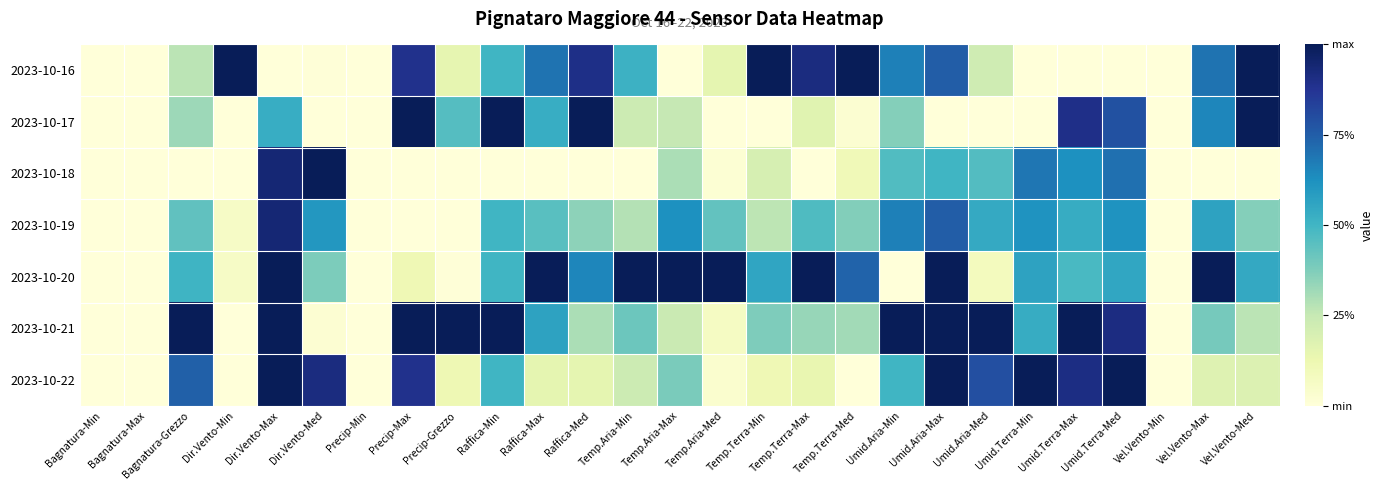

Reading left to right, transcribe all the data shown in this chart.

2023-10-16: Bagnatura-Min=0.0	Bagnatura-Max=0.0	Bagnatura-Grezzo=0.3	Dir.Vento-Min=1.0	Dir.Vento-Max=0.0	Dir.Vento-Med=0.0	Precip-Min=0.0	Precip-Max=0.9	Precip-Grezzo=0.1	Raffica-Min=0.5	Raffica-Max=0.7	Raffica-Med=0.9	Temp.Aria-Min=0.5	Temp.Aria-Max=0.0	Temp.Aria-Med=0.1	Temp.Terra-Min=1.0	Temp.Terra-Max=0.9	Temp.Terra-Med=1.0	Umid.Aria-Min=0.7	Umid.Aria-Max=0.8	Umid.Aria-Med=0.2	Umid.Terra-Min=0.0	Umid.Terra-Max=0.0	Umid.Terra-Med=0.0	Vel.Vento-Min=0.0	Vel.Vento-Max=0.7	Vel.Vento-Med=1.0
2023-10-17: Bagnatura-Min=0.0	Bagnatura-Max=0.0	Bagnatura-Grezzo=0.3	Dir.Vento-Min=0.0	Dir.Vento-Max=0.5	Dir.Vento-Med=0.0	Precip-Min=0.0	Precip-Max=1.0	Precip-Grezzo=0.5	Raffica-Min=1.0	Raffica-Max=0.5	Raffica-Med=1.0	Temp.Aria-Min=0.2	Temp.Aria-Max=0.3	Temp.Aria-Med=0.0	Temp.Terra-Min=0.0	Temp.Terra-Max=0.2	Temp.Terra-Med=0.0	Umid.Aria-Min=0.4	Umid.Aria-Max=0.0	Umid.Aria-Med=0.0	Umid.Terra-Min=0.0	Umid.Terra-Max=0.9	Umid.Terra-Med=0.8	Vel.Vento-Min=0.0	Vel.Vento-Max=0.7	Vel.Vento-Med=1.0
2023-10-18: Bagnatura-Min=0.0	Bagnatura-Max=0.0	Bagnatura-Grezzo=0.0	Dir.Vento-Min=0.0	Dir.Vento-Max=0.9	Dir.Vento-Med=1.0	Precip-Min=0.0	Precip-Max=0.0	Precip-Grezzo=0.0	Raffica-Min=0.0	Raffica-Max=0.0	Raffica-Med=0.0	Temp.Aria-Min=0.0	Temp.Aria-Max=0.3	Temp.Aria-Med=0.0	Temp.Terra-Min=0.2	Temp.Terra-Max=0.0	Temp.Terra-Med=0.1	Umid.Aria-Min=0.5	Umid.Aria-Max=0.5	Umid.Aria-Med=0.5	Umid.Terra-Min=0.7	Umid.Terra-Max=0.6	Umid.Terra-Med=0.7	Vel.Vento-Min=0.0	Vel.Vento-Max=0.0	Vel.Vento-Med=0.0
2023-10-19: Bagnatura-Min=0.0	Bagnatura-Max=0.0	Bagnatura-Grezzo=0.4	Dir.Vento-Min=0.1	Dir.Vento-Max=0.9	Dir.Vento-Med=0.6	Precip-Min=0.0	Precip-Max=0.0	Precip-Grezzo=0.0	Raffica-Min=0.5	Raffica-Max=0.5	Raffica-Med=0.4	Temp.Aria-Min=0.3	Temp.Aria-Max=0.6	Temp.Aria-Med=0.4	Temp.Terra-Min=0.3	Temp.Terra-Max=0.5	Temp.Terra-Med=0.4	Umid.Aria-Min=0.7	Umid.Aria-Max=0.8	Umid.Aria-Med=0.5	Umid.Terra-Min=0.6	Umid.Terra-Max=0.5	Umid.Terra-Med=0.6	Vel.Vento-Min=0.0	Vel.Vento-Max=0.6	Vel.Vento-Med=0.4
2023-10-20: Bagnatura-Min=0.0	Bagnatura-Max=0.0	Bagnatura-Grezzo=0.5	Dir.Vento-Min=0.1	Dir.Vento-Max=1.0	Dir.Vento-Med=0.4	Precip-Min=0.0	Precip-Max=0.1	Precip-Grezzo=0.0	Raffica-Min=0.5	Raffica-Max=1.0	Raffica-Med=0.7	Temp.Aria-Min=1.0	Temp.Aria-Max=1.0	Temp.Aria-Med=1.0	Temp.Terra-Min=0.6	Temp.Terra-Max=1.0	Temp.Terra-Med=0.7	Umid.Aria-Min=0.0	Umid.Aria-Max=1.0	Umid.Aria-Med=0.1	Umid.Terra-Min=0.6	Umid.Terra-Max=0.5	Umid.Terra-Med=0.6	Vel.Vento-Min=0.0	Vel.Vento-Max=1.0	Vel.Vento-Med=0.5
2023-10-21: Bagnatura-Min=0.0	Bagnatura-Max=0.0	Bagnatura-Grezzo=1.0	Dir.Vento-Min=0.0	Dir.Vento-Max=1.0	Dir.Vento-Med=0.0	Precip-Min=0.0	Precip-Max=1.0	Precip-Grezzo=1.0	Raffica-Min=1.0	Raffica-Max=0.6	Raffica-Med=0.3	Temp.Aria-Min=0.4	Temp.Aria-Max=0.2	Temp.Aria-Med=0.1	Temp.Terra-Min=0.4	Temp.Terra-Max=0.3	Temp.Terra-Med=0.3	Umid.Aria-Min=1.0	Umid.Aria-Max=1.0	Umid.Aria-Med=1.0	Umid.Terra-Min=0.5	Umid.Terra-Max=1.0	Umid.Terra-Med=0.9	Vel.Vento-Min=0.0	Vel.Vento-Max=0.4	Vel.Vento-Med=0.3
2023-10-22: Bagnatura-Min=0.0	Bagnatura-Max=0.0	Bagnatura-Grezzo=0.7	Dir.Vento-Min=0.0	Dir.Vento-Max=1.0	Dir.Vento-Med=0.9	Precip-Min=0.0	Precip-Max=0.9	Precip-Grezzo=0.1	Raffica-Min=0.5	Raffica-Max=0.2	Raffica-Med=0.2	Temp.Aria-Min=0.2	Temp.Aria-Max=0.4	Temp.Aria-Med=0.0	Temp.Terra-Min=0.1	Temp.Terra-Max=0.1	Temp.Terra-Med=0.0	Umid.Aria-Min=0.5	Umid.Aria-Max=1.0	Umid.Aria-Med=0.8	Umid.Terra-Min=1.0	Umid.Terra-Max=0.9	Umid.Terra-Med=1.0	Vel.Vento-Min=0.0	Vel.Vento-Max=0.2	Vel.Vento-Med=0.2